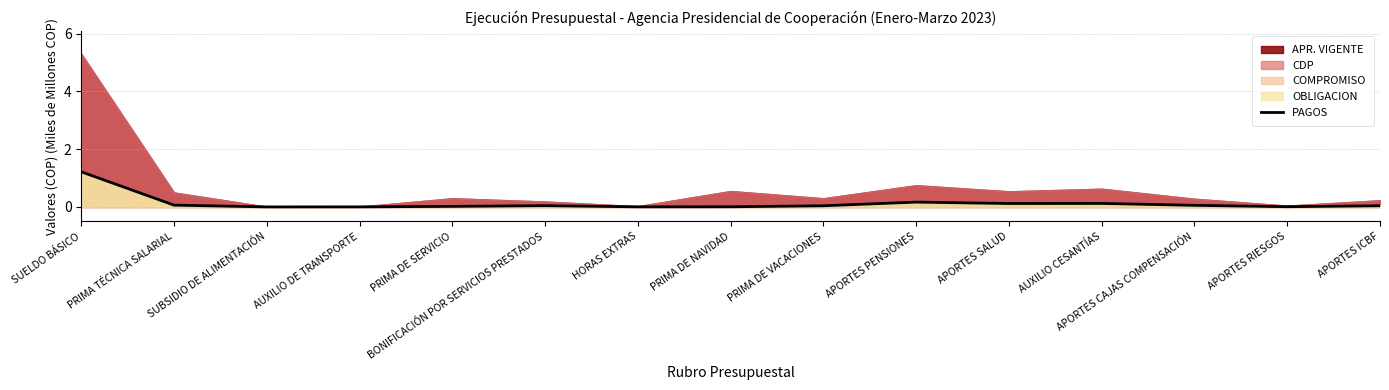

What is the highest value of the PAGOS series?

1.2